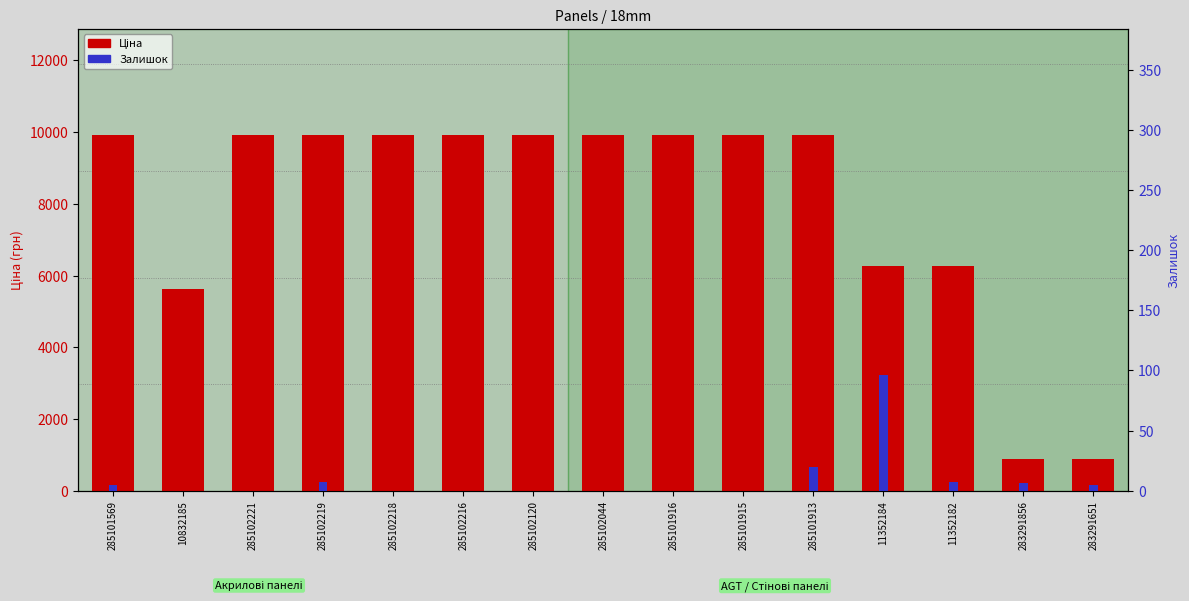

At which category does the chart reach its peak across all series?

285101569